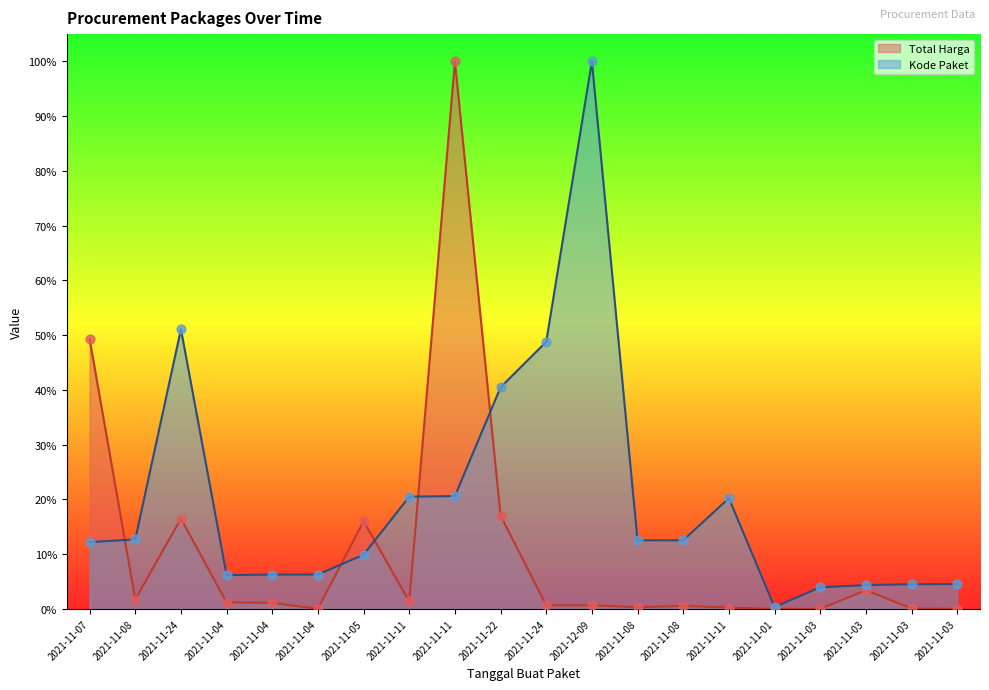

What is the total value across all series at 2021-11-11?

21.9